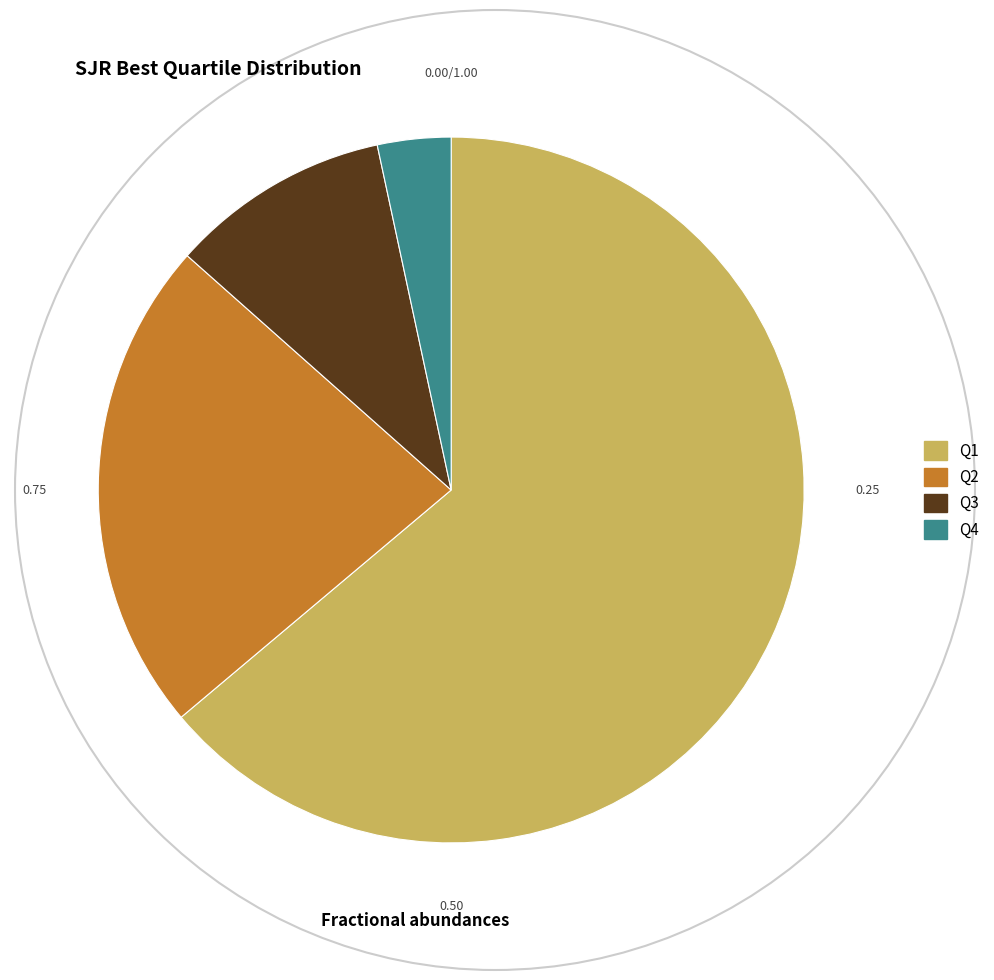

Count the number of slices in the pie.

4